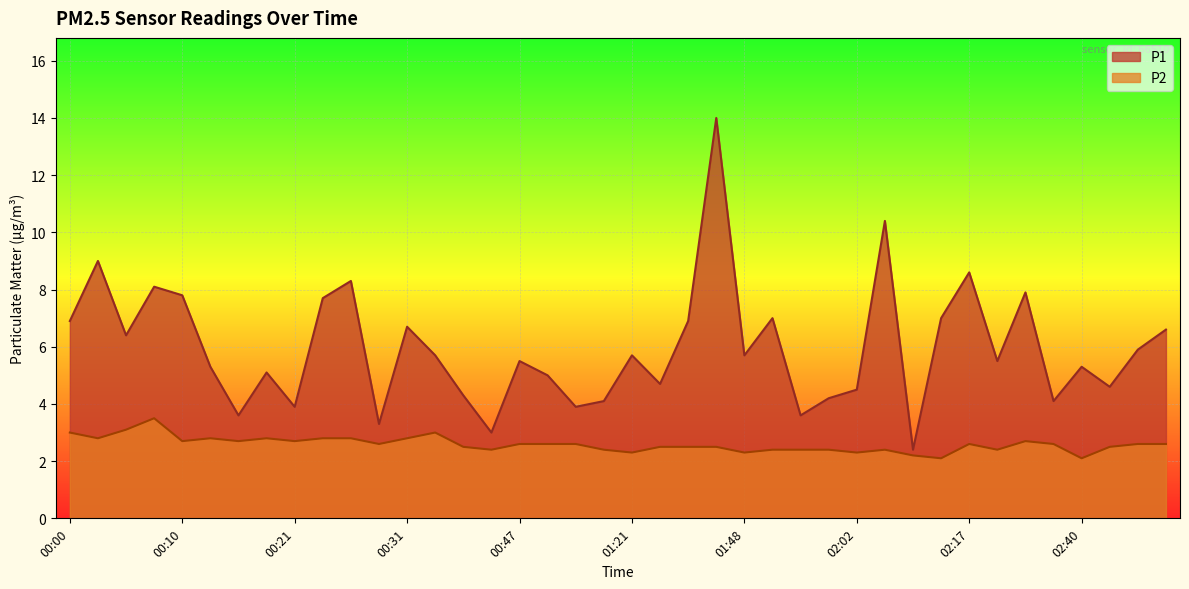

True or false: P1 has a value of 9.8 at 01:37.

False